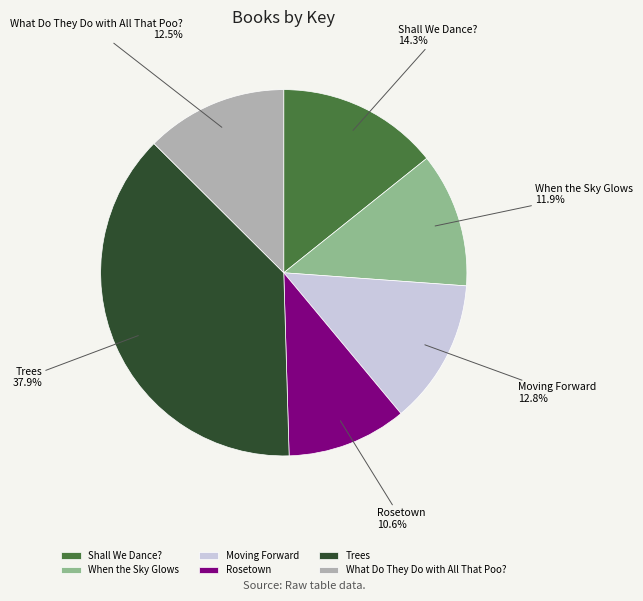

Is there any slice that represents more than half of the pie?

No